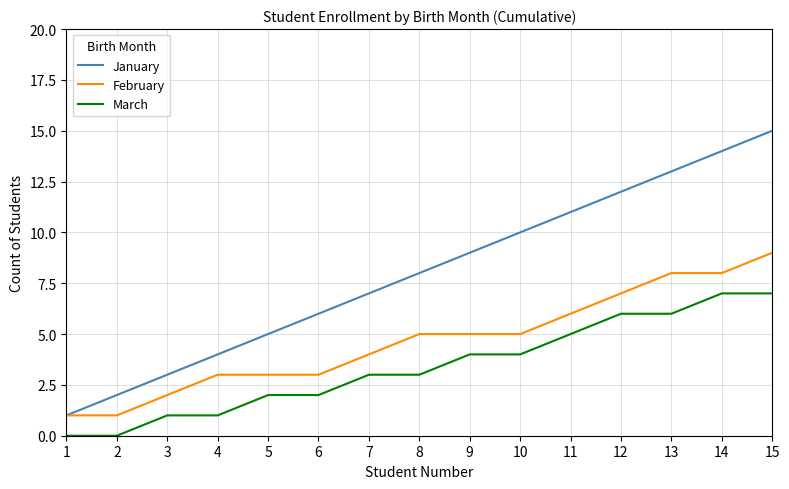

Which series has the widest spread of values?

January